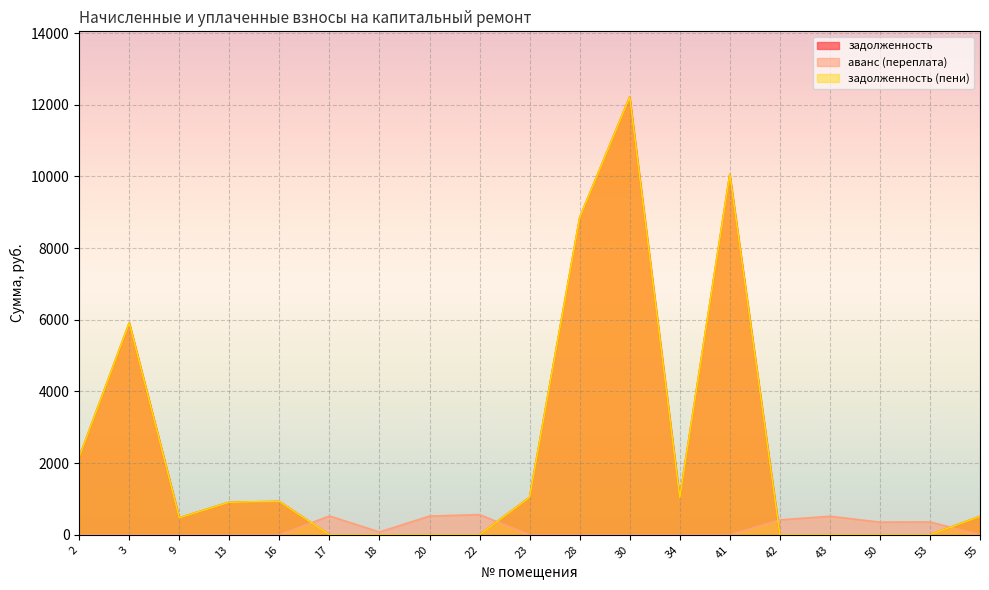

At which category does задолженность reach its first local valley?

9